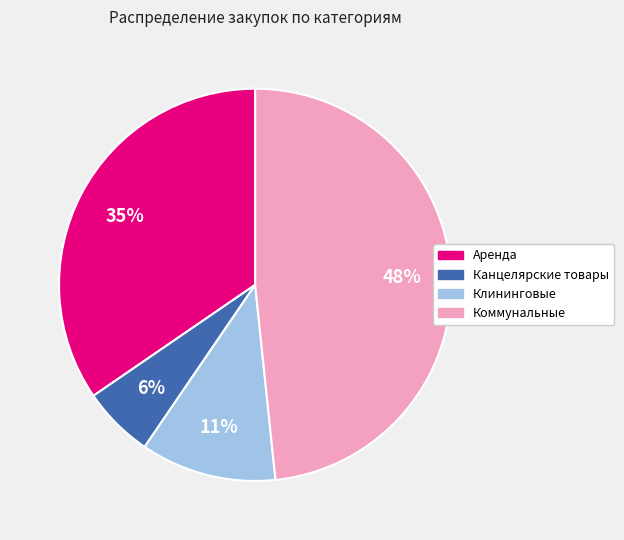

Count the number of slices in the pie.

4